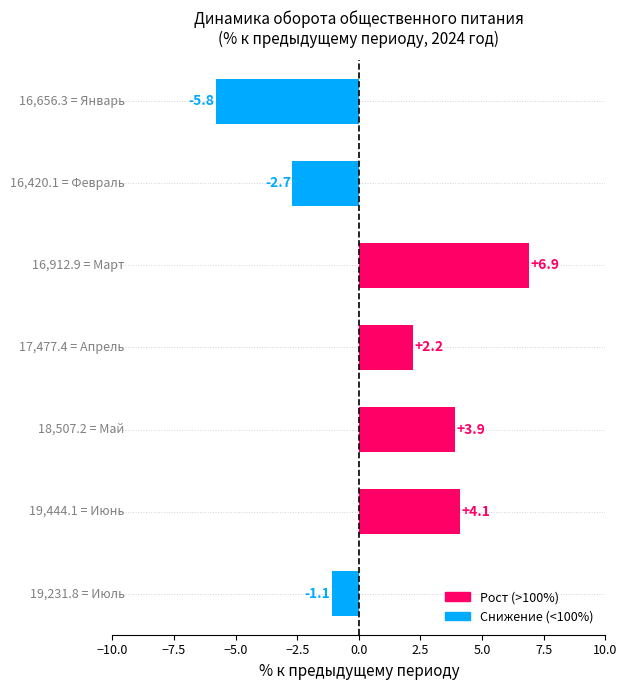

Reading top to bottom, what are all the values shown in this chart?

-5.8	-2.7	6.9	2.2	3.9	4.1	-1.1